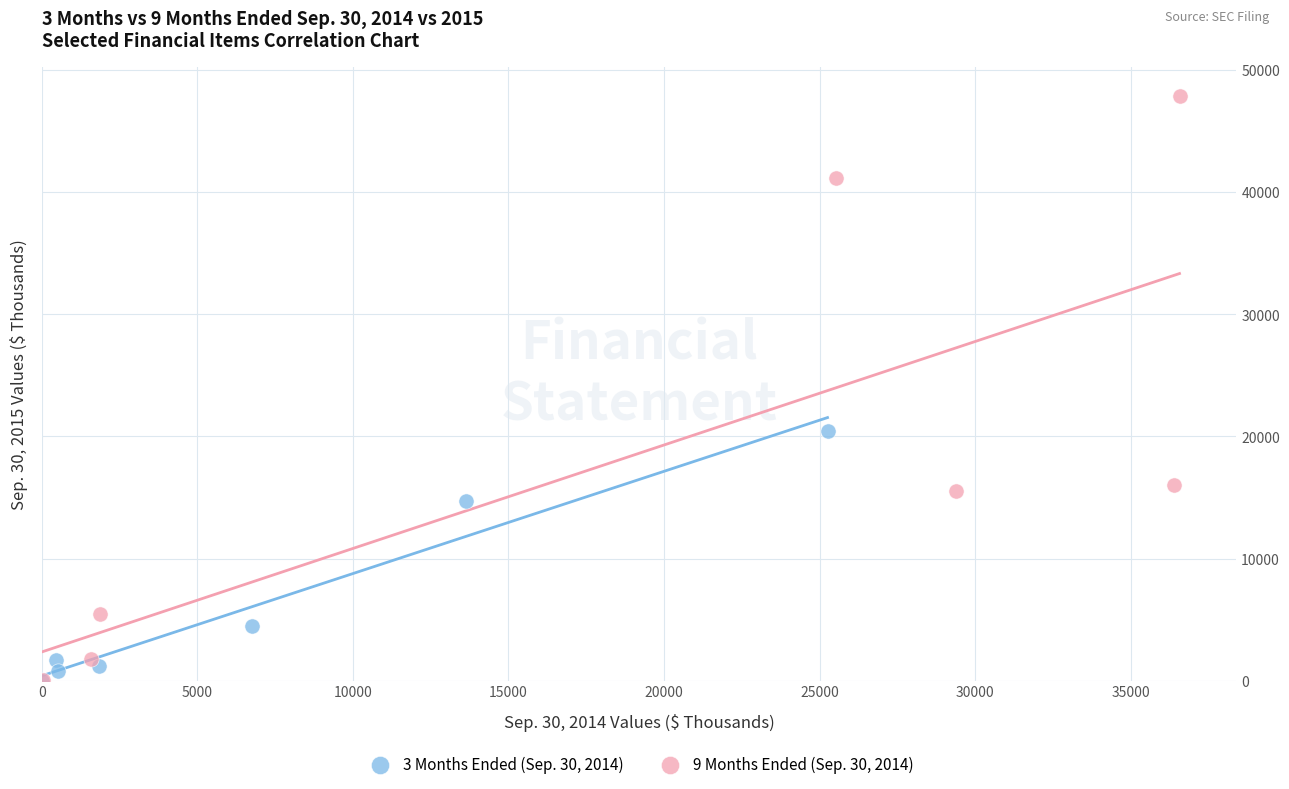

Which series contains the highest Y value?

9 Months Ended (Sep. 30, 2014)